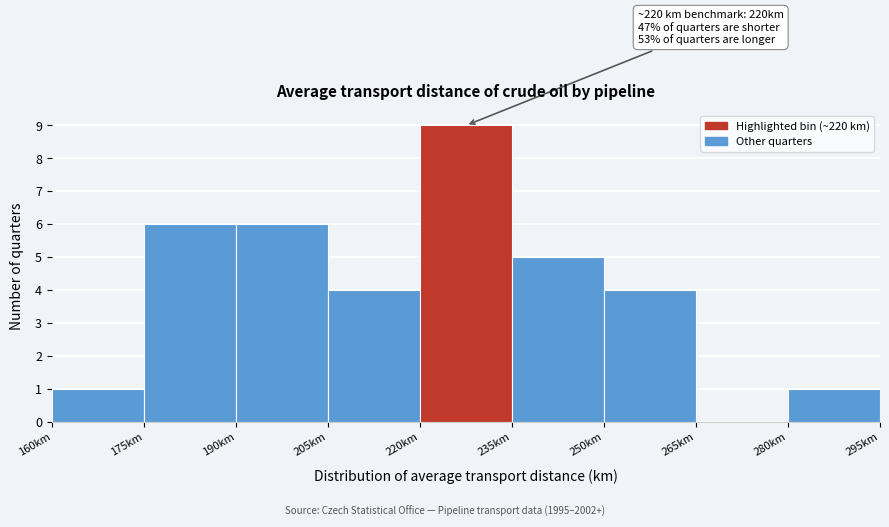

Which range on the x-axis has the tallest bar?

220 to 235